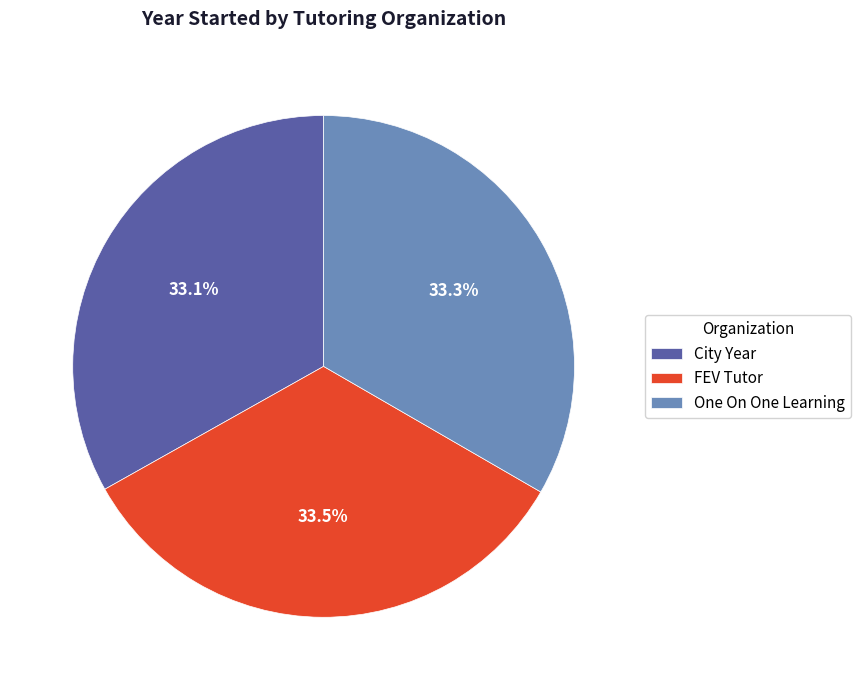

Combined, what portion of the pie is FEV Tutor and One On One Learning?

66.9%